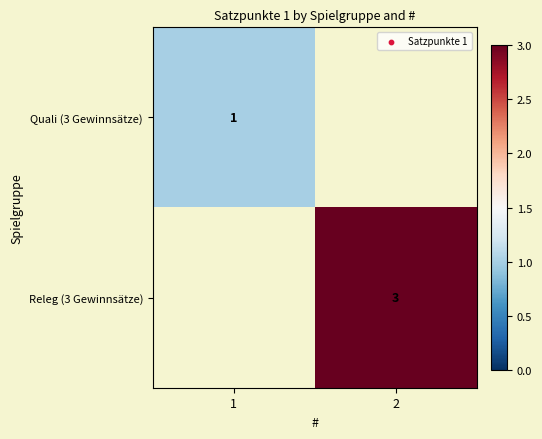

Is it true that Releg (3 Gewinnsätze) equals 3 at 2?

True